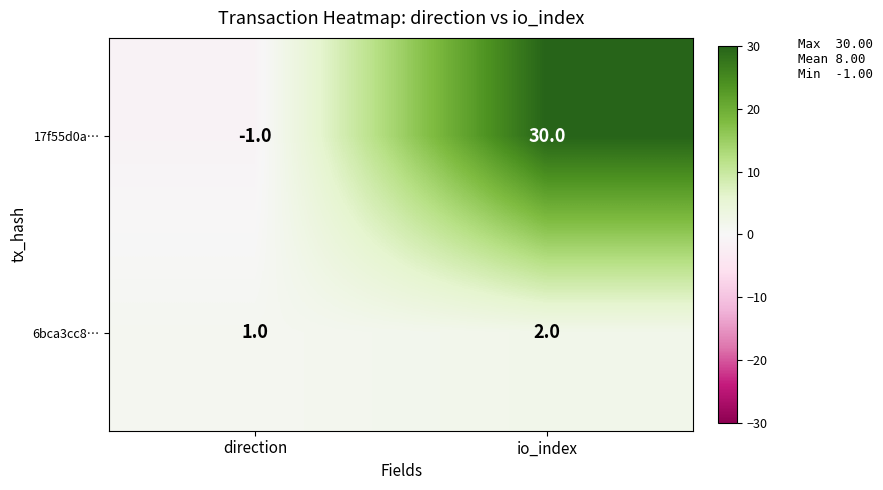

What is the spread (max minus min) of values at io_index?

28